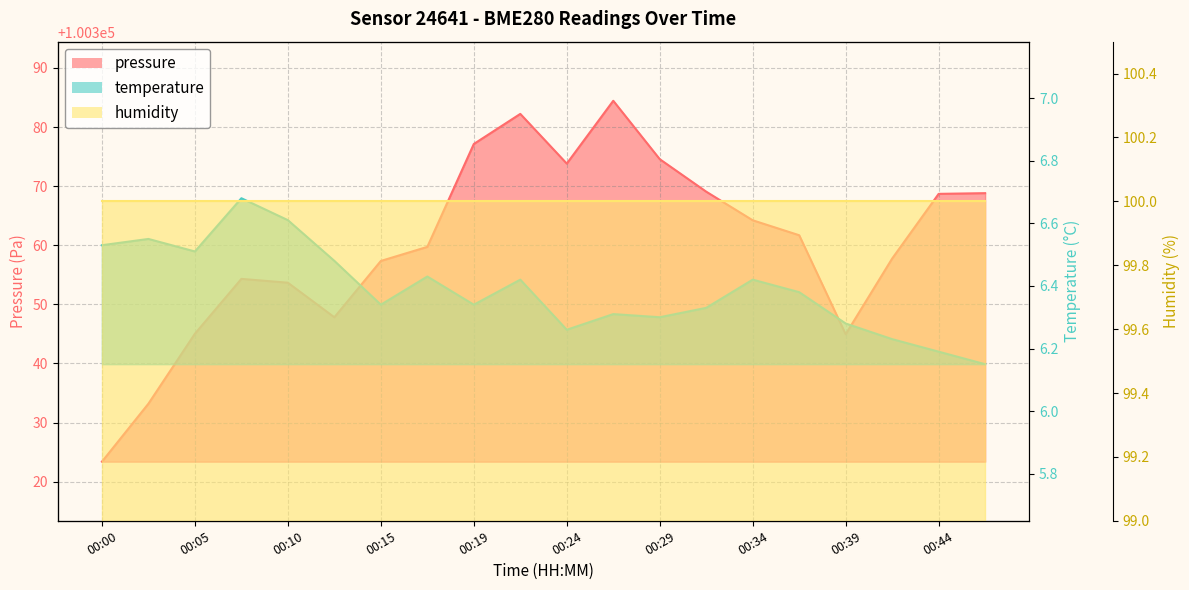

In temperature, how many points are lower than both neighbors (excluding endpoints)?

5